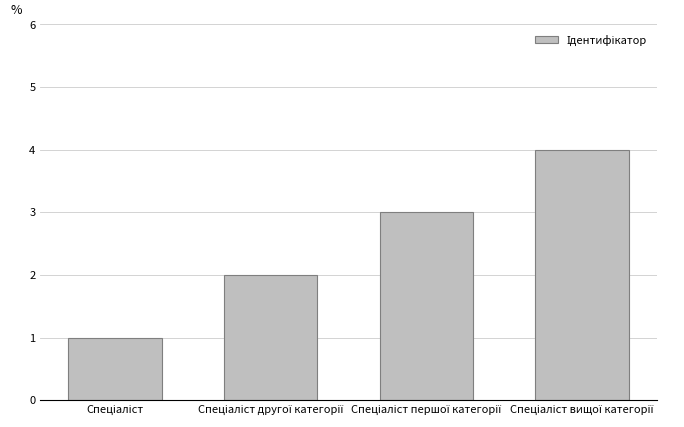

What is the maximum value shown in the chart?

4